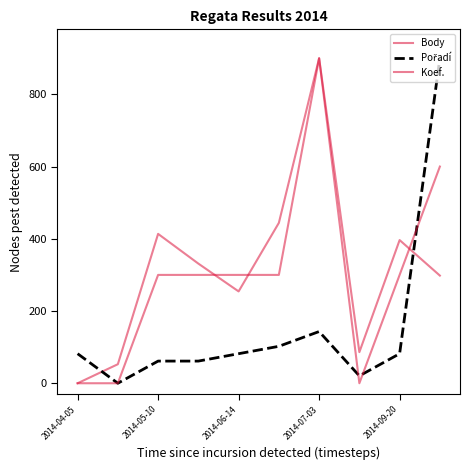

What is the difference between the maximum and second lowest values in the Body series?

847.3